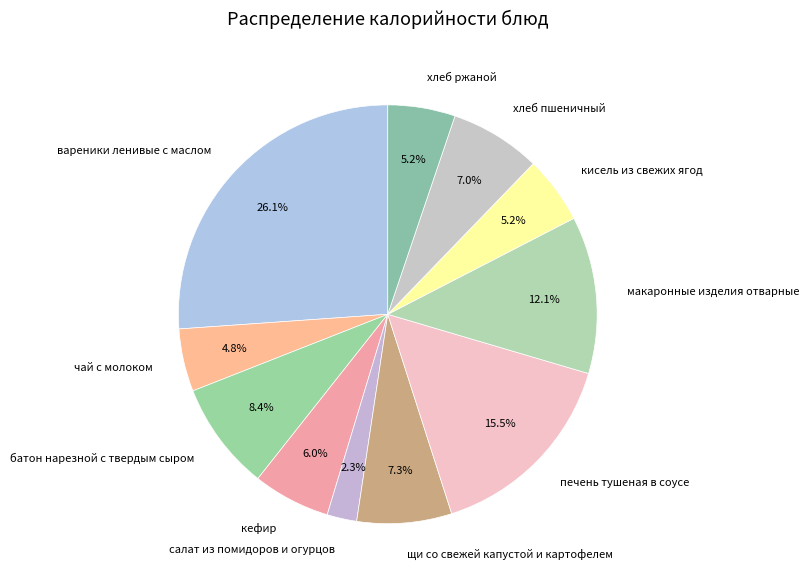

Does макаронные изделия отварные represent more than half of the total?

No